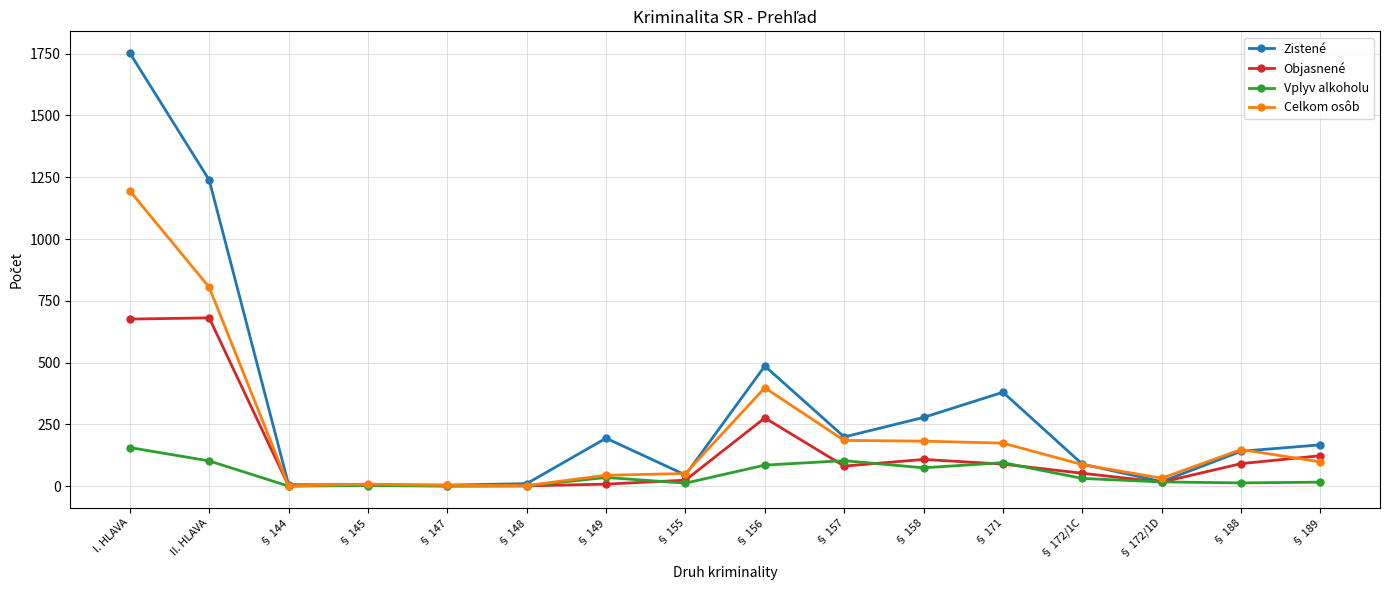

What is the spread (max minus min) of values at II. HLAVA?

1137